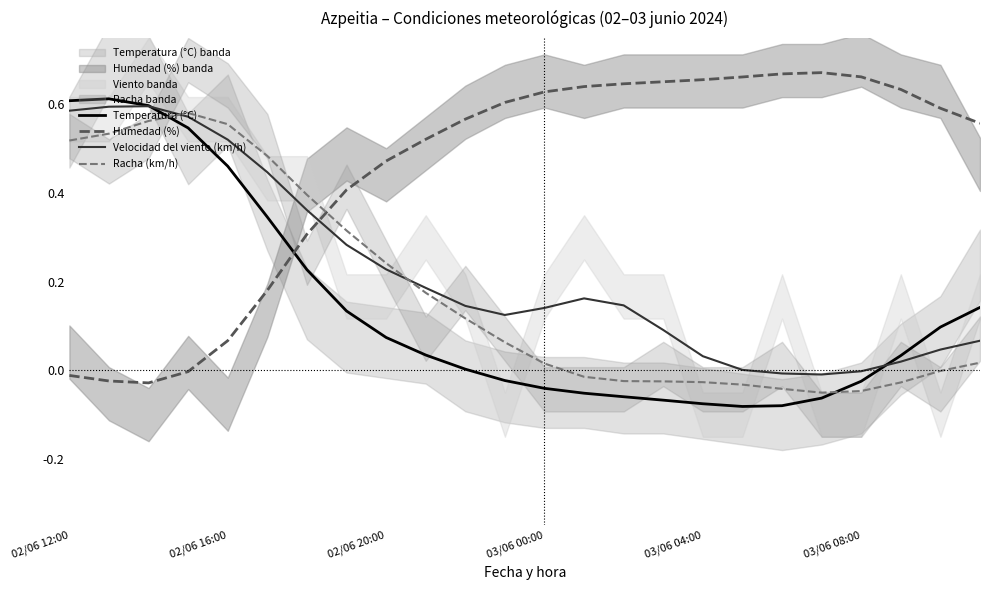

The value of Racha (km/h) at 02/06 16:00 is 0.9. True or false?

False